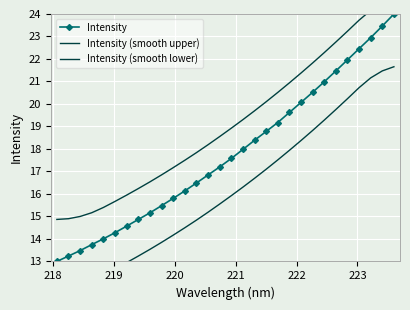

How many values in the Intensity series are below 17?

14